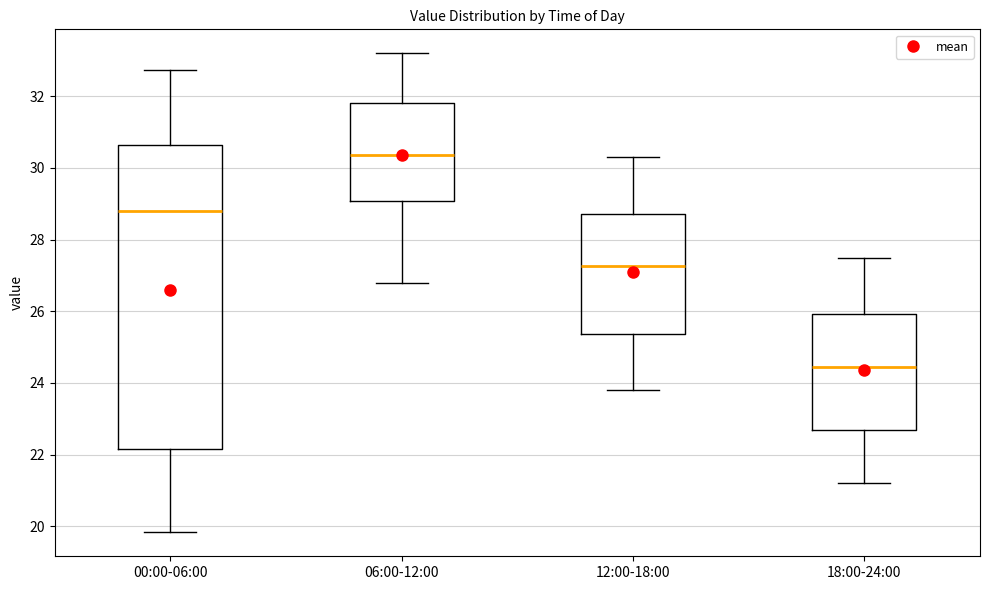

Which box is the tallest, from its lower edge to its upper edge?

00:00-06:00